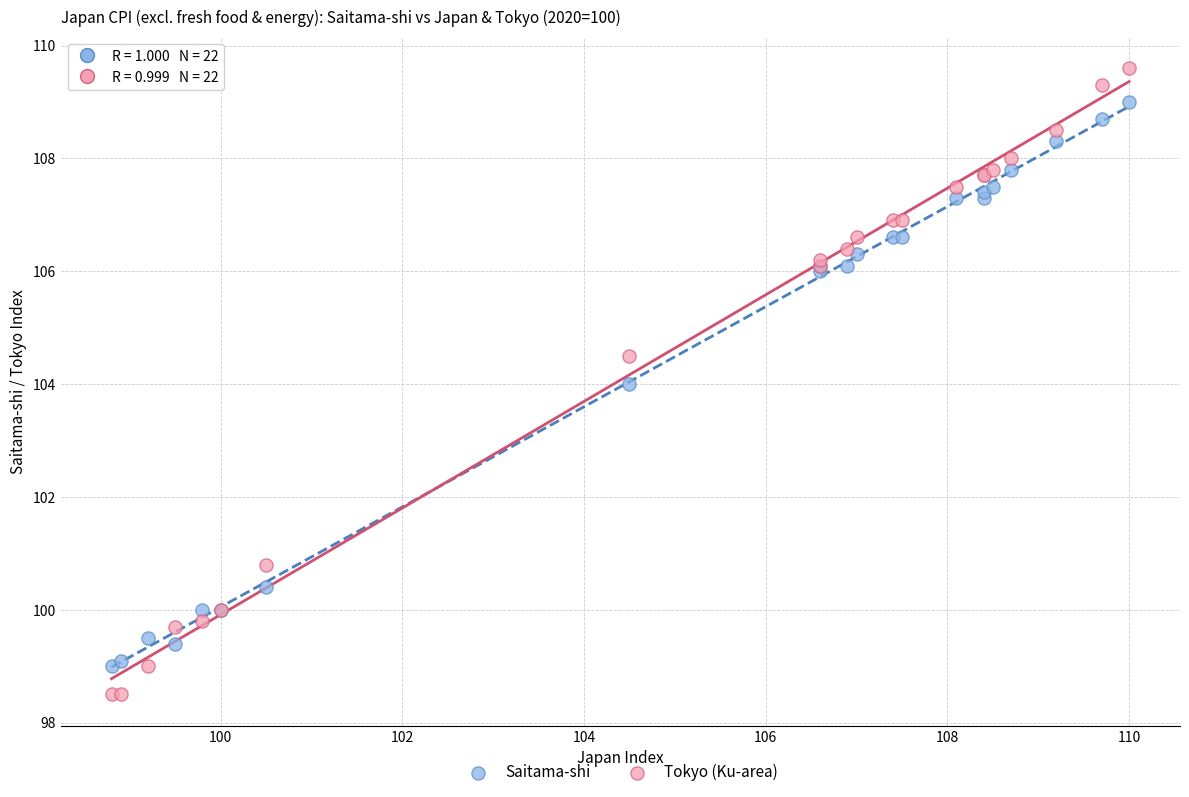

Which series contains the lowest Y value?

Tokyo (Ku-area)